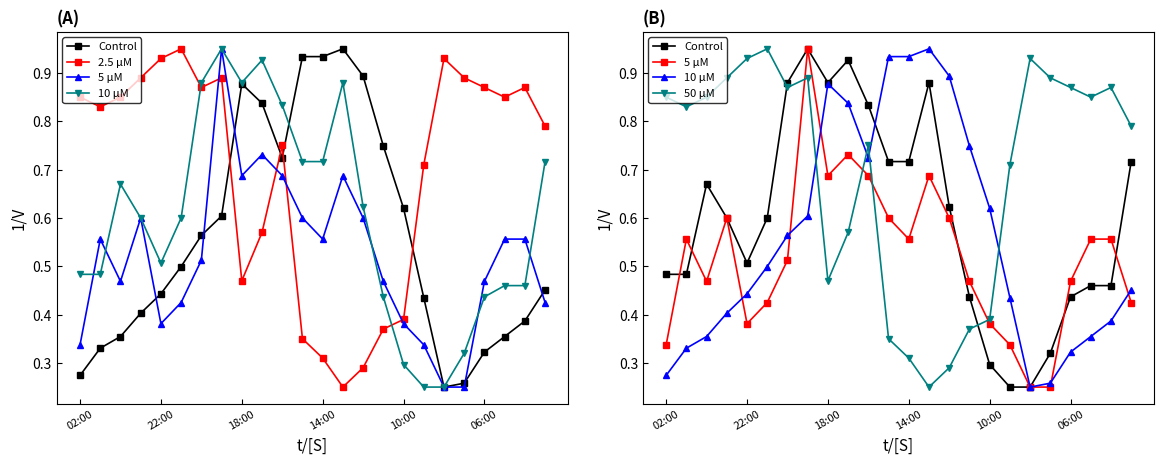

At how many categories does at least one series exceed 0?

24